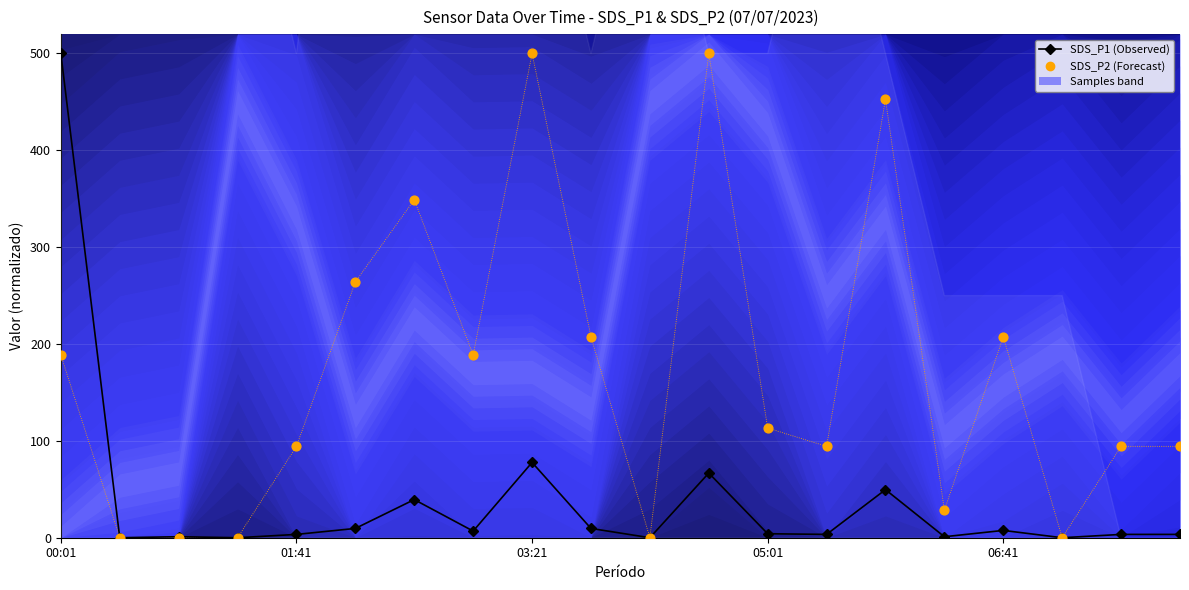

Is the value of SDS_P1 (Observed) at 03:21 greater than the value of SDS_P2 (Forecast) at 5?

No